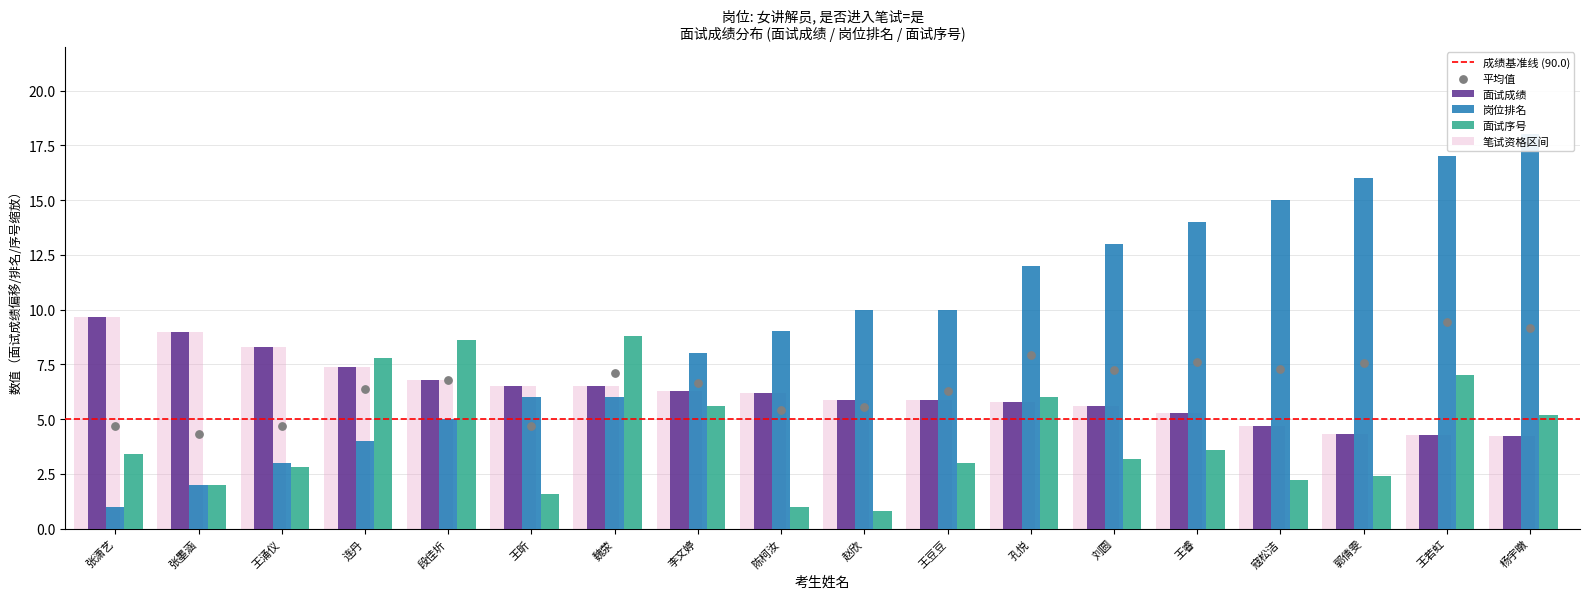

Which series has the largest total across all categories?

岗位排名